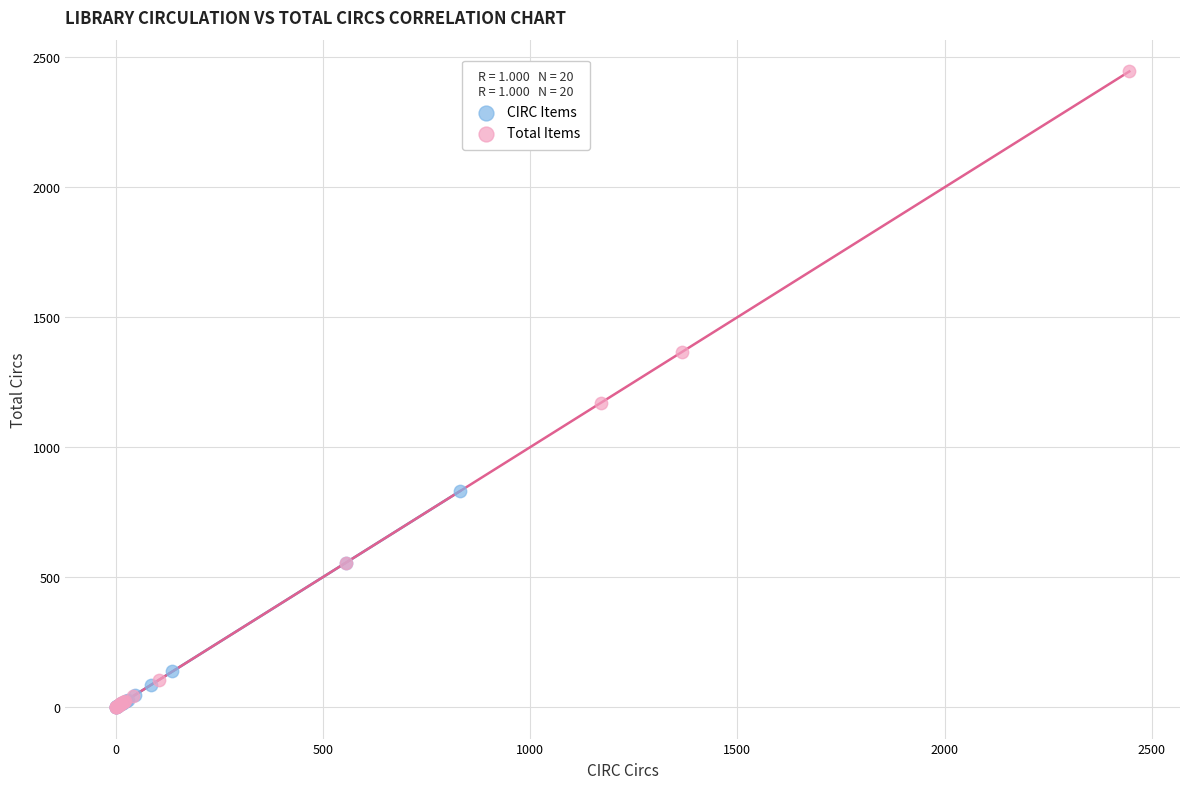

What are all the series names shown in the legend?

CIRC Items, Total Items